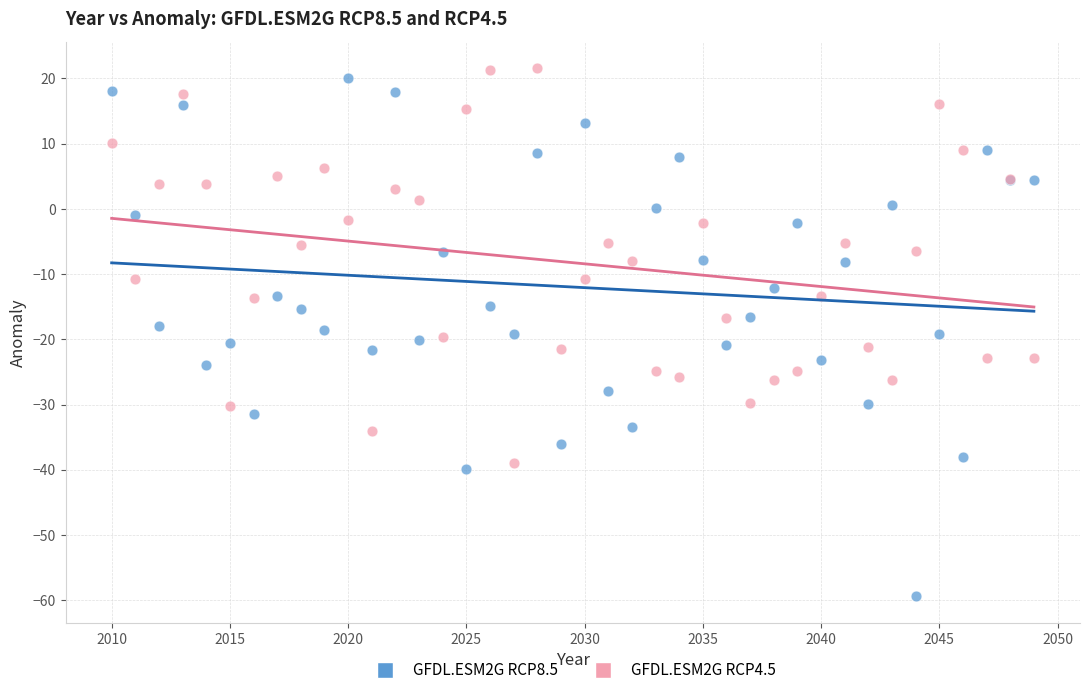

Which series has the largest Y range (max minus min)?

GFDL.ESM2G RCP8.5